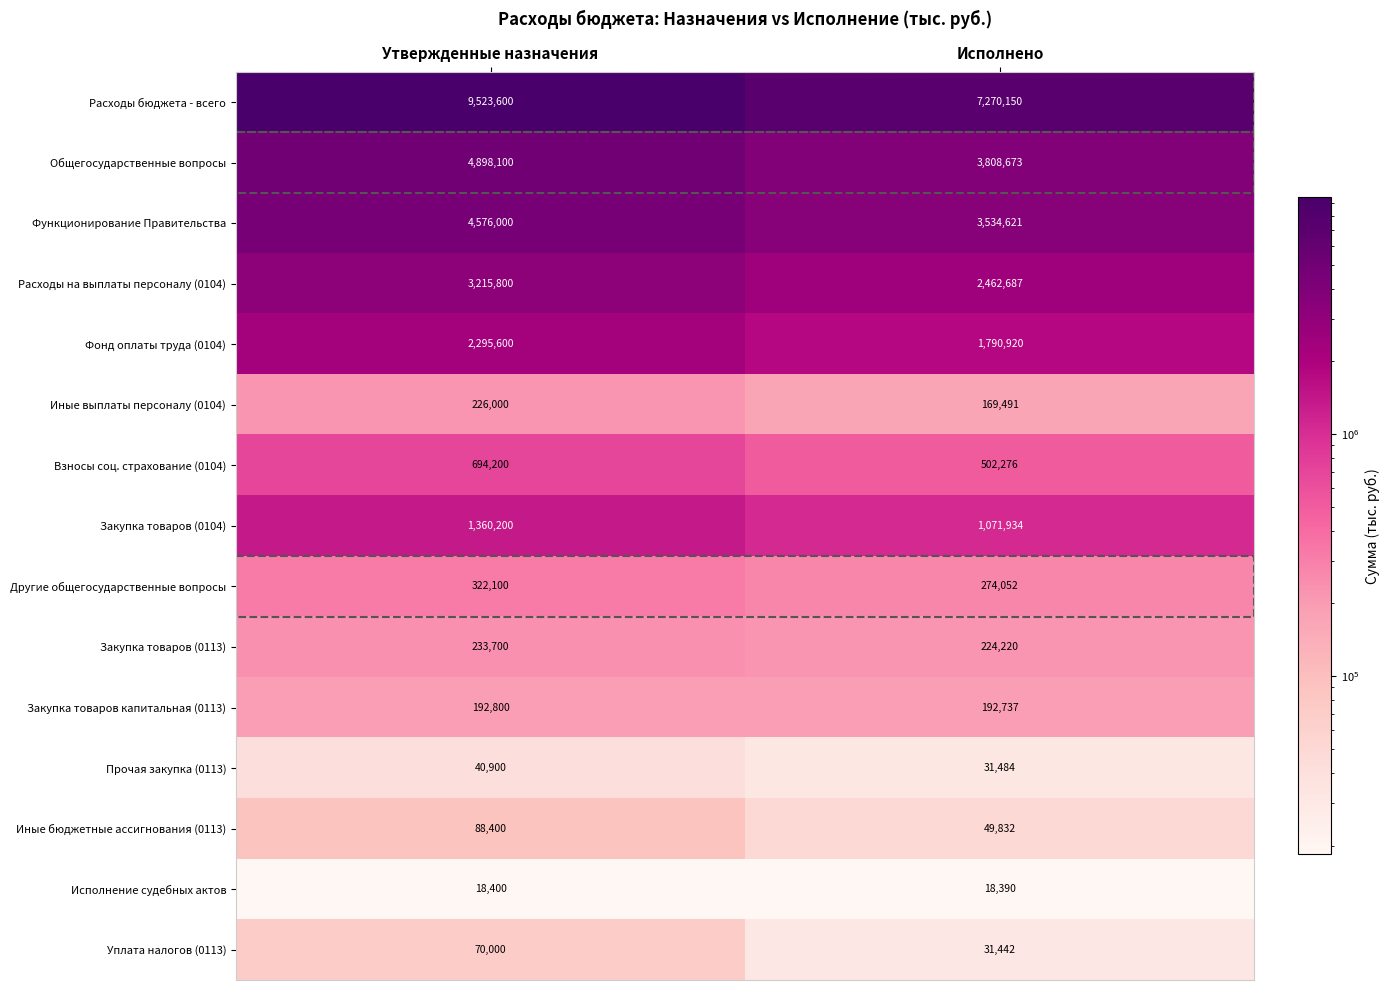

What is the sum of all Исполнение судебных актов values?

36790